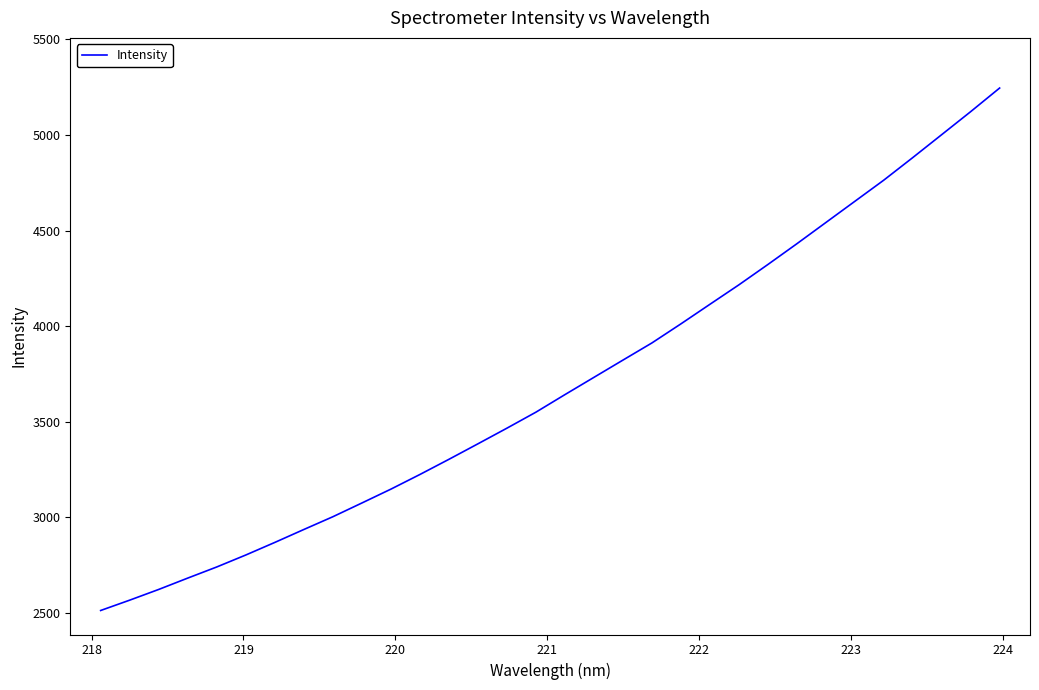

Reading right to left, list all the values displayed in this chart.

5245.3	5121.8	5001.4	4881.4	4763.4	4652.5	4541.6	4430.6	4322.1	4215.8	4113.9	4011.6	3911.8	3822.1	3731.8	3641.5	3549.8	3466.0	3384.2	3303.1	3223.8	3147.1	3074.6	3002.7	2936.0	2868.3	2802.6	2740.0	2681.7	2622.4	2566.3	2512.3